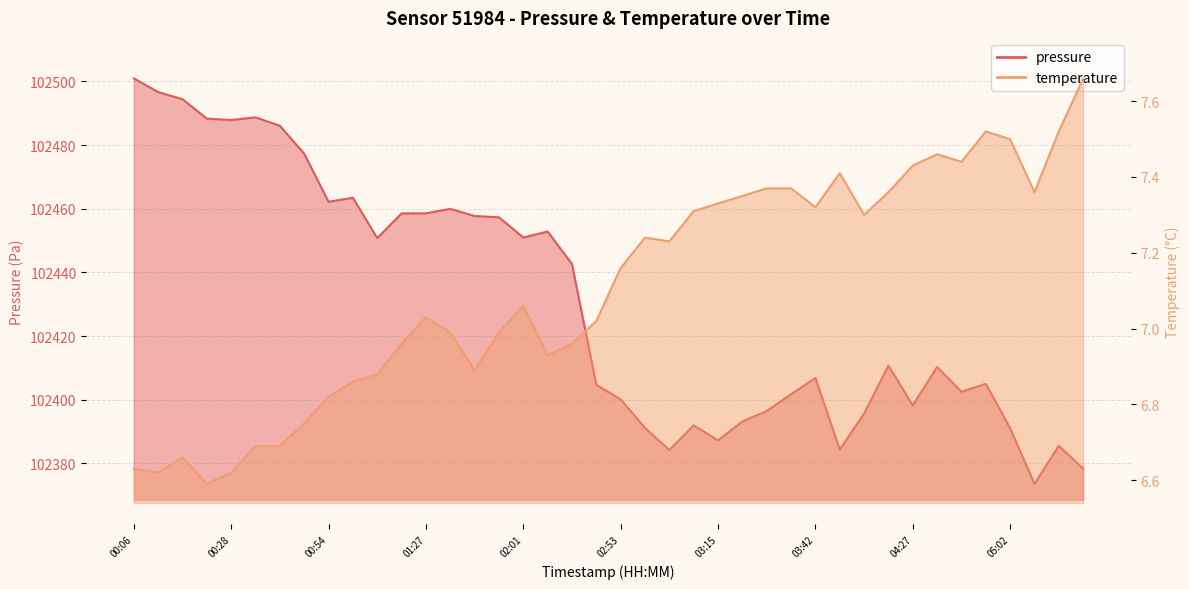

What is the sum of all pressure values?

4097227.8